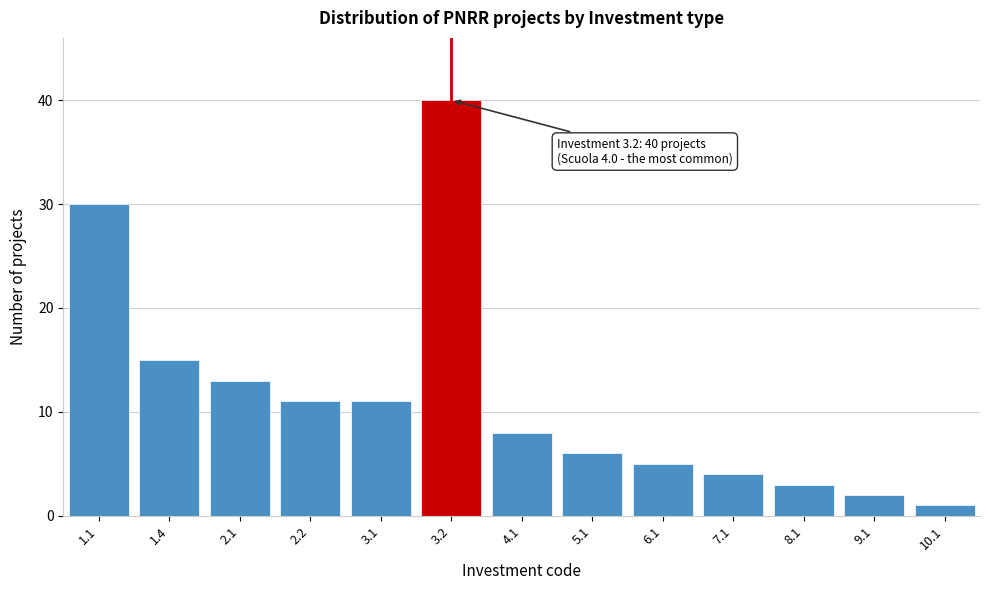

Reading left to right, what are all the values shown in this chart?

1.1=30	1.4=15	2.1=13	2.2=11	3.1=11	3.2=40	4.1=8	5.1=6	6.1=5	7.1=4	8.1=3	9.1=2	10.1=1